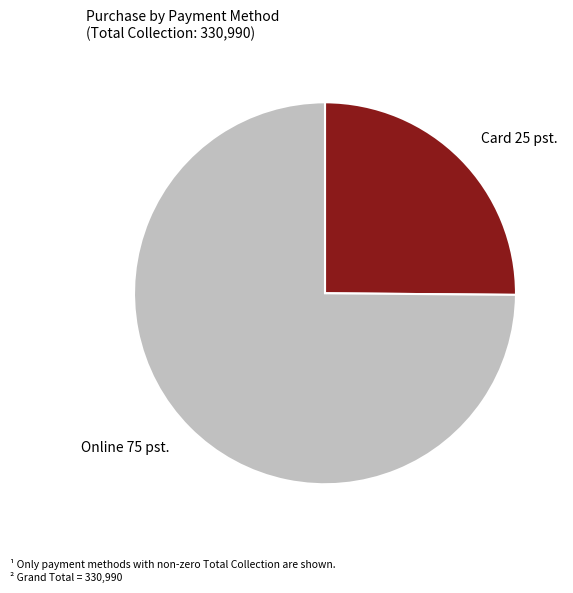

What is the ratio of the value at Card to the value at Online?

0.3